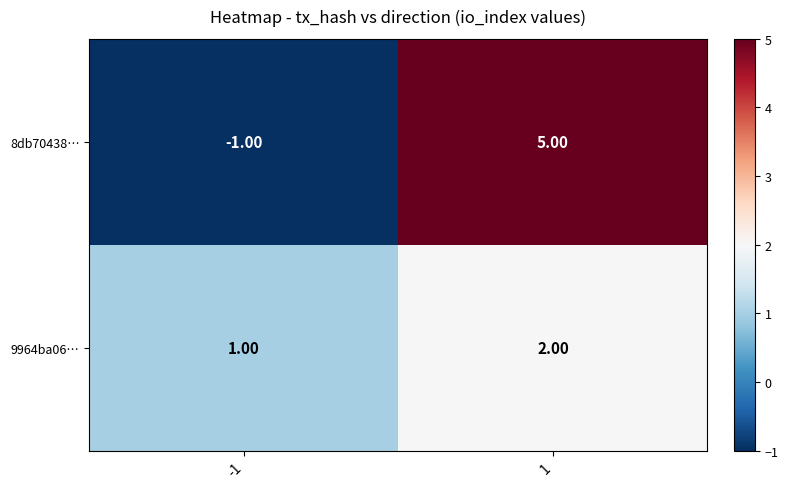

What is the spread (max minus min) of values at -1?

2